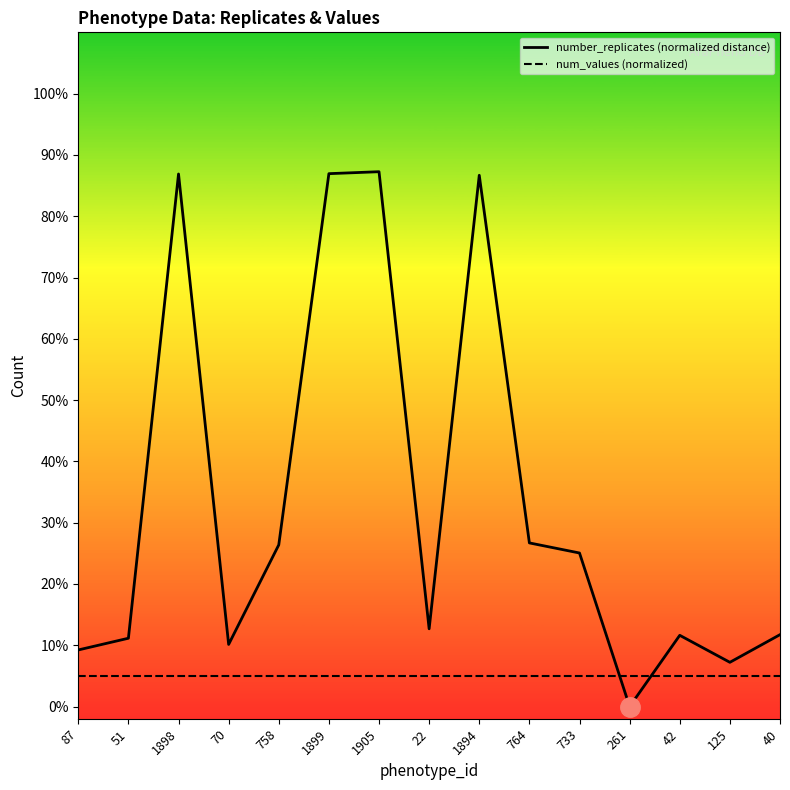

Rank the series by their average value, from lowest to highest.

num_values (normalized), number_replicates (normalized distance)